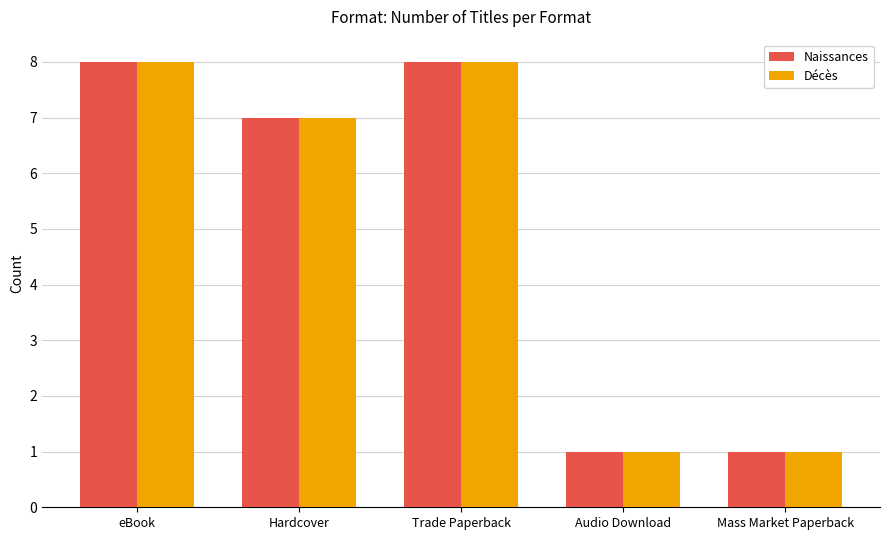

What is the approximate value of Décès at eBook?

8